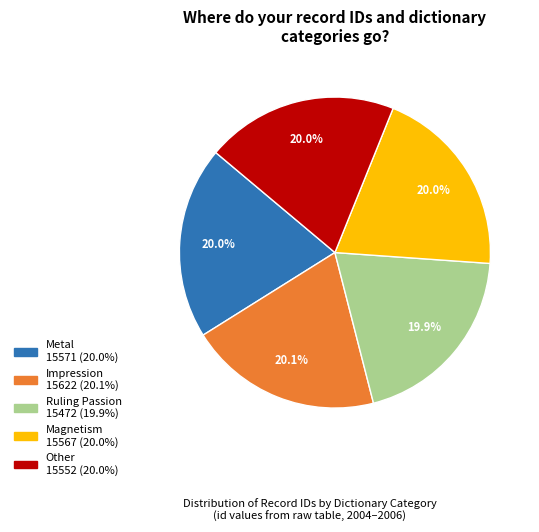

Is the sum of Ruling Passion and Impression greater than half?

No